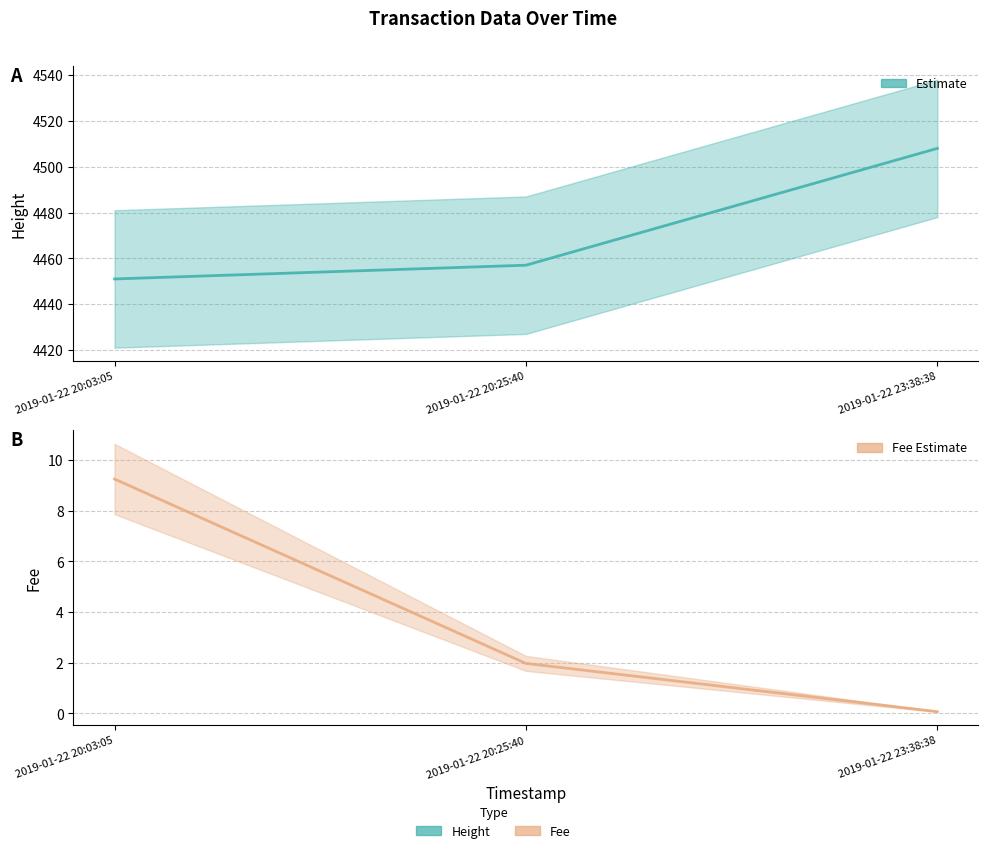

How many lines are shown in the chart?

2